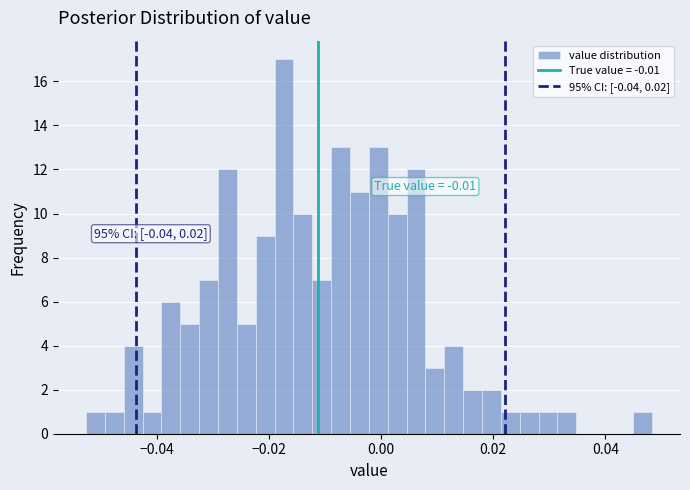

Read against the x-axis, roughly where is the centre of the tallest bar?

-0.018